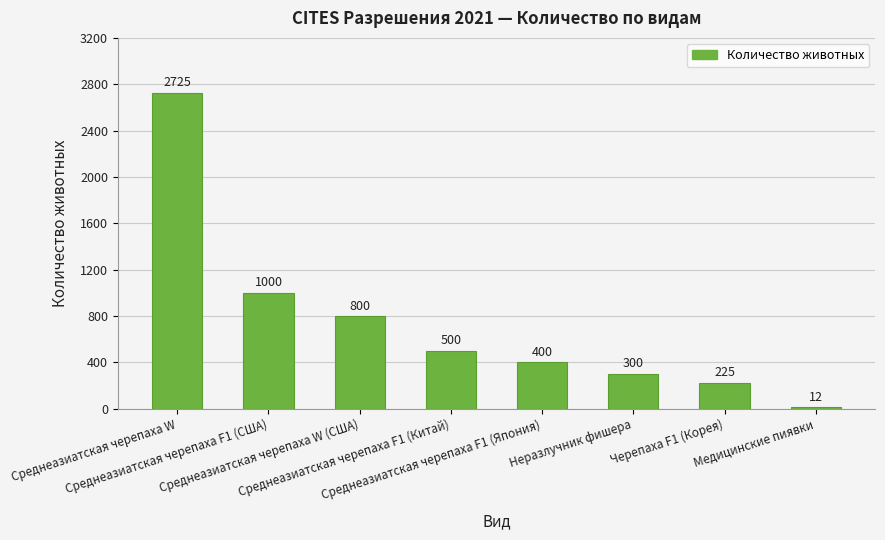

What is the maximum value shown in the chart?

2725